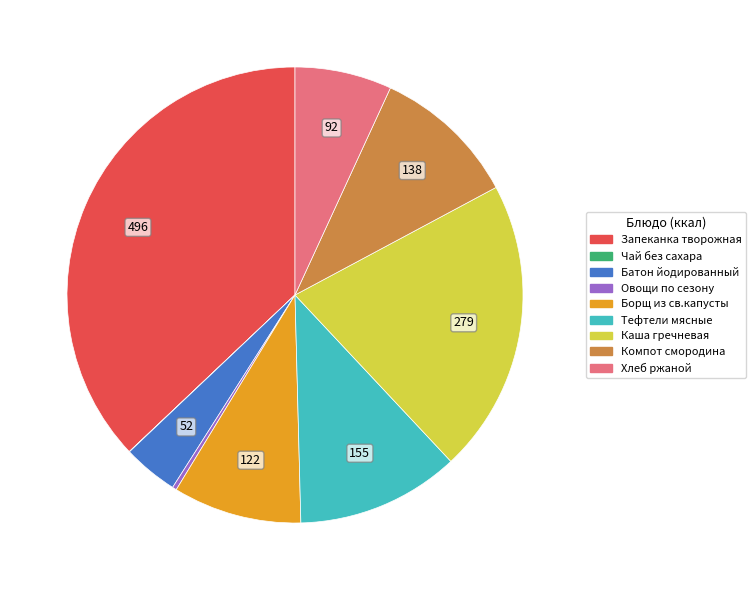

Is there any slice that represents more than half of the pie?

No